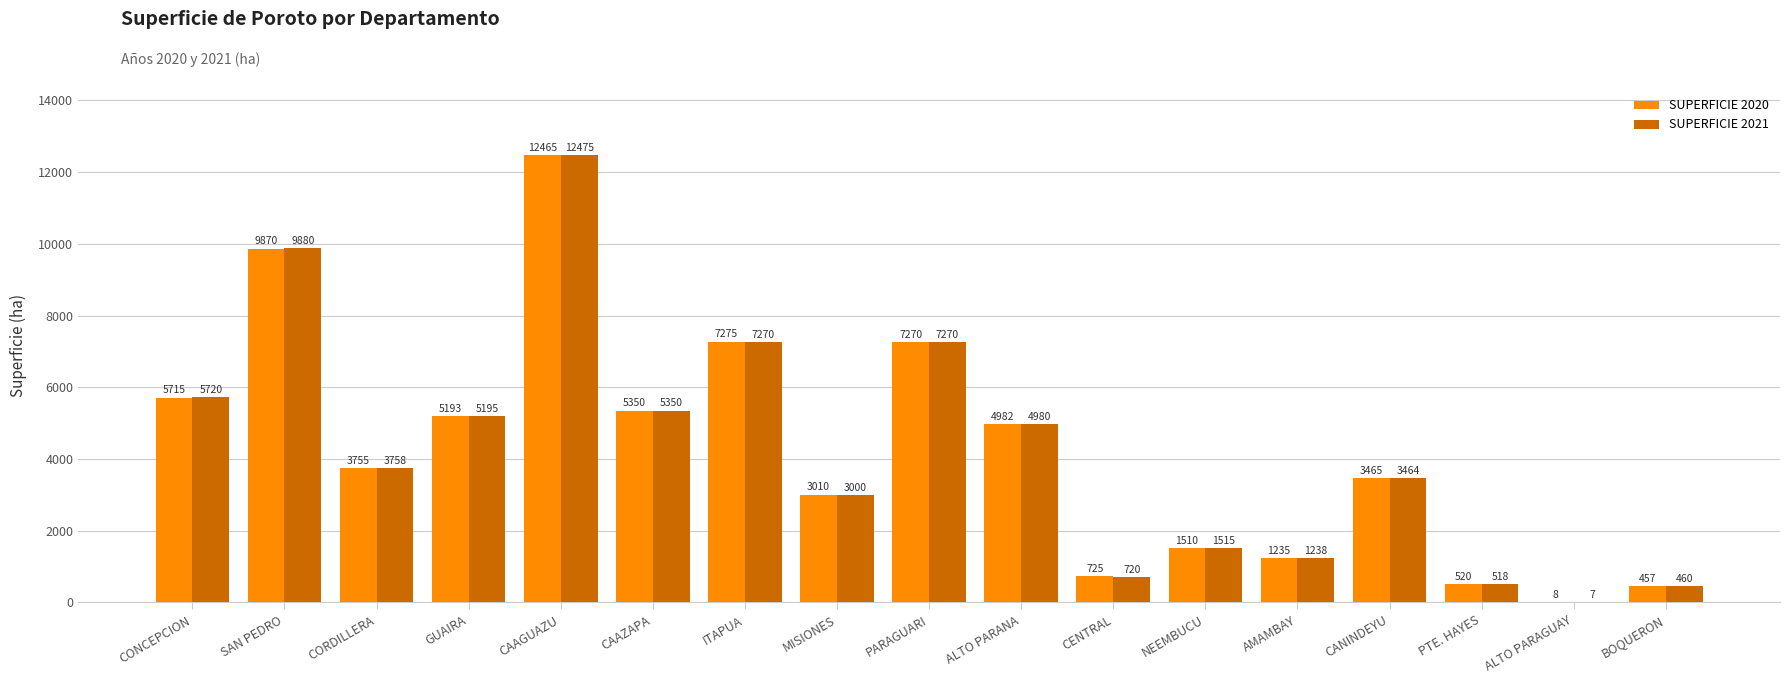

True or false: SUPERFICIE 2021 has a value of 12475 at CAAGUAZU.

True